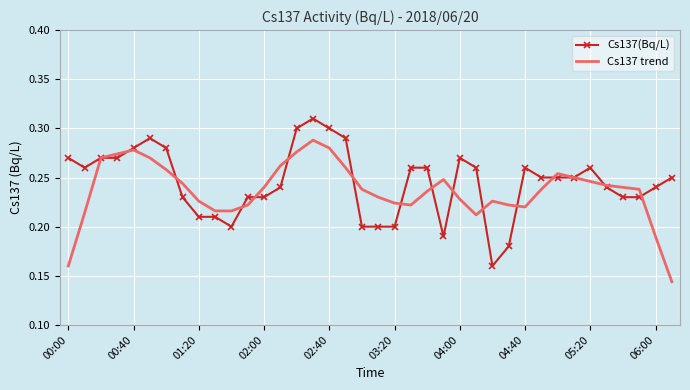

Which series ends up on top after the final intersection of Cs137 trend and Cs137(Bq/L)?

Cs137(Bq/L)